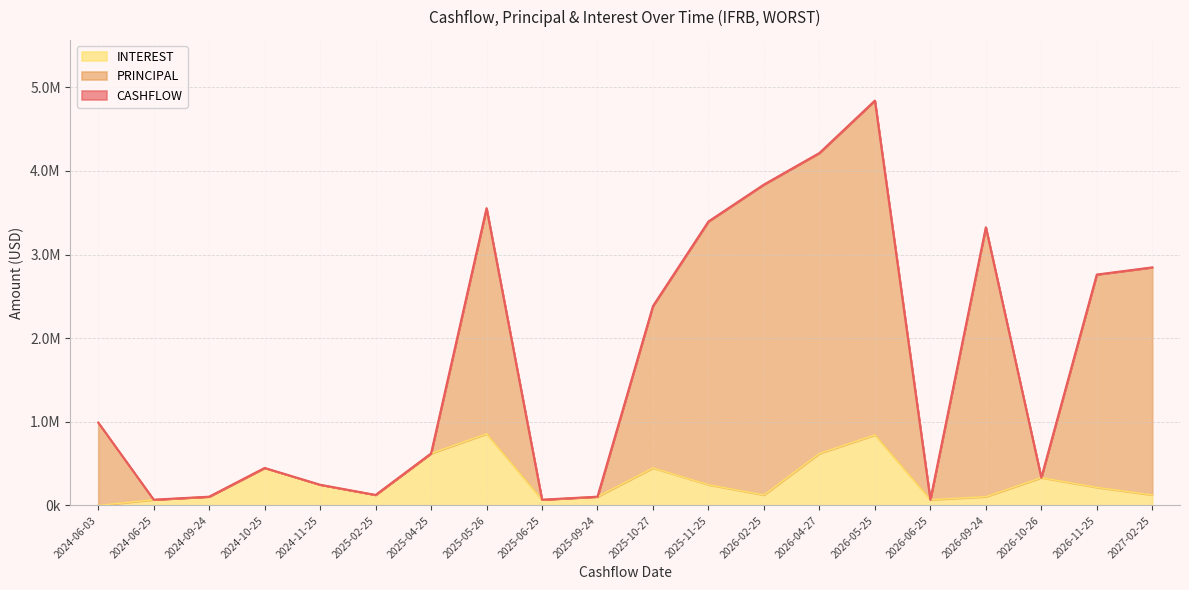

What is the total value across all series at 2025-09-24?

315466.7